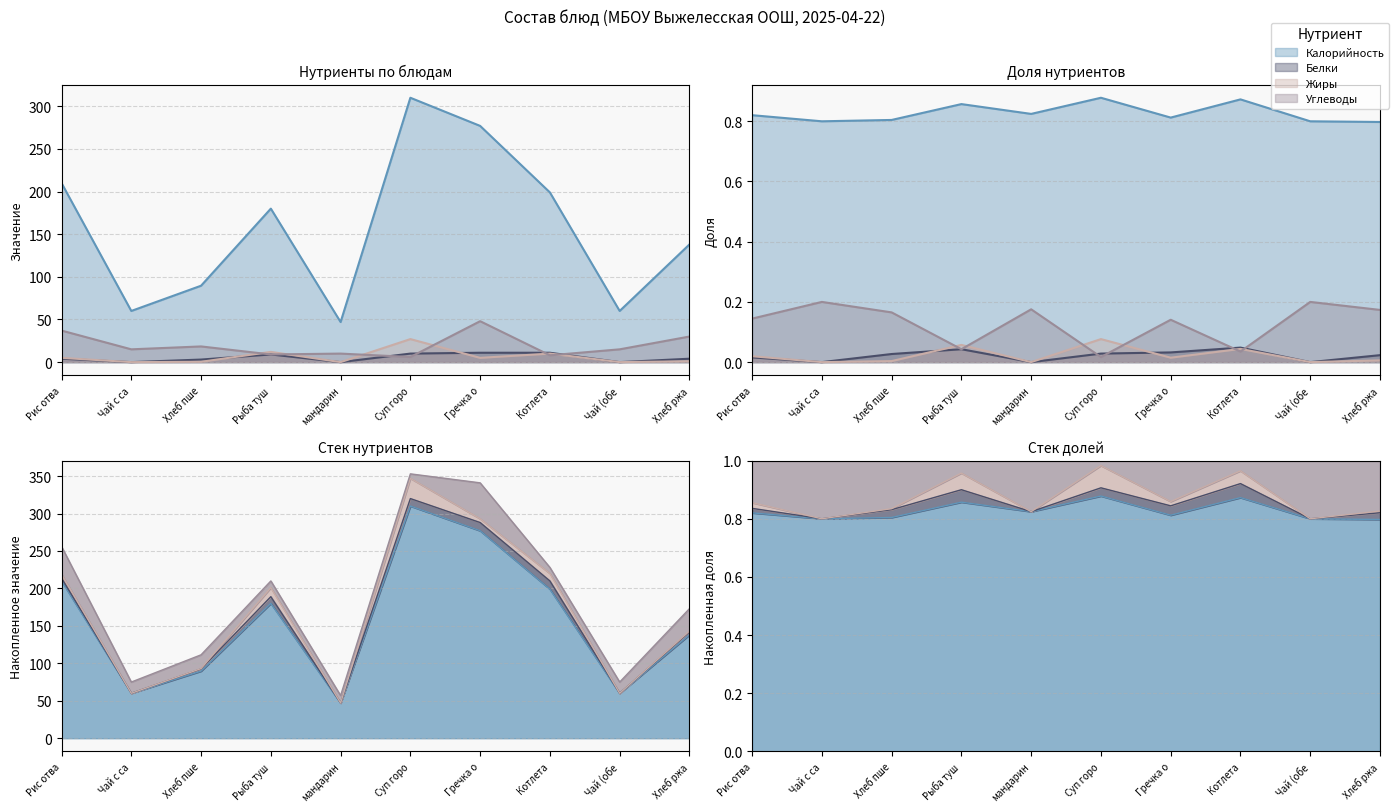

True or false: Белки and Калорийность intersect in this chart.

False